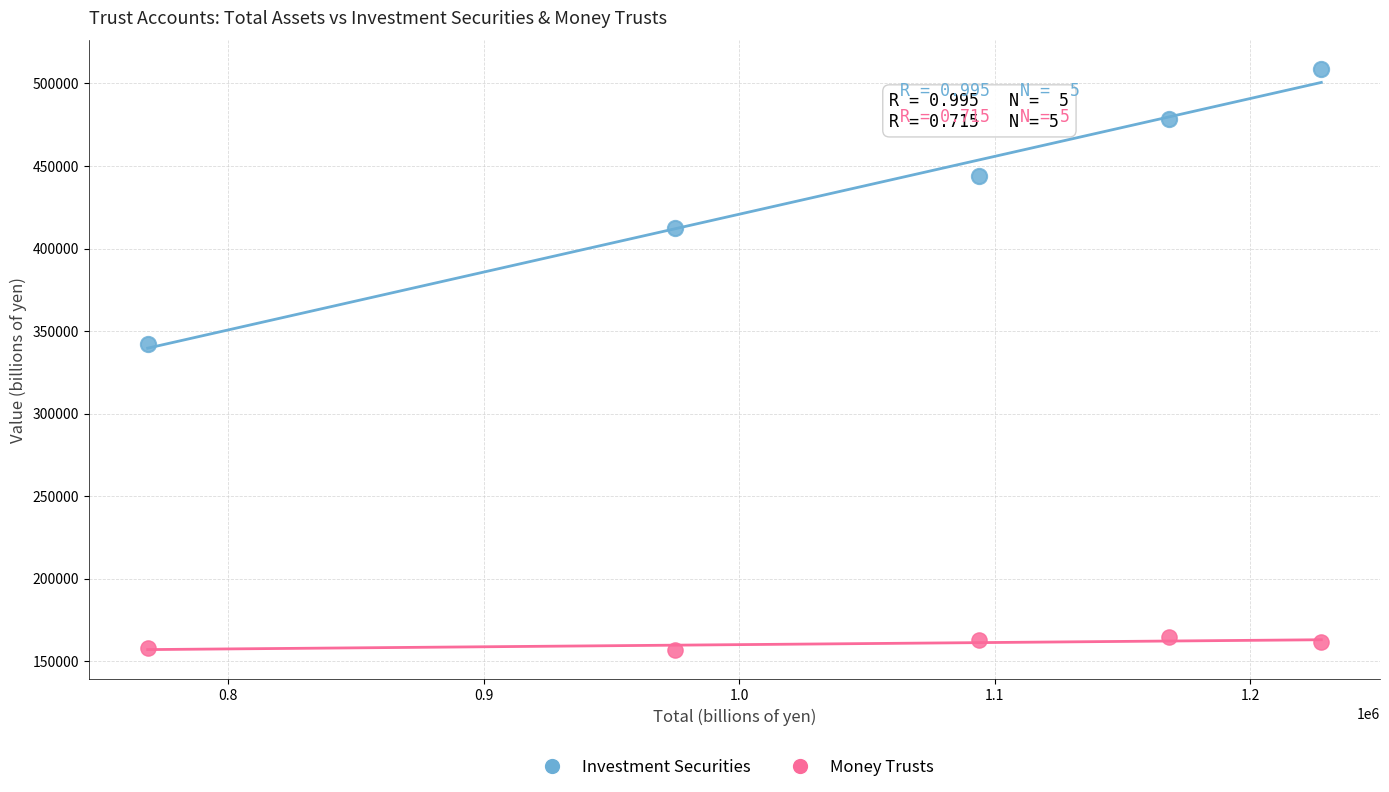

Which series has the largest Y range (max minus min)?

Investment Securities